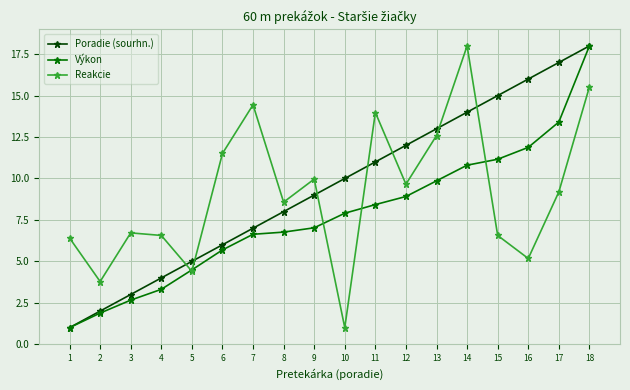

How many interior local peaks does the Reakcie series have?

5